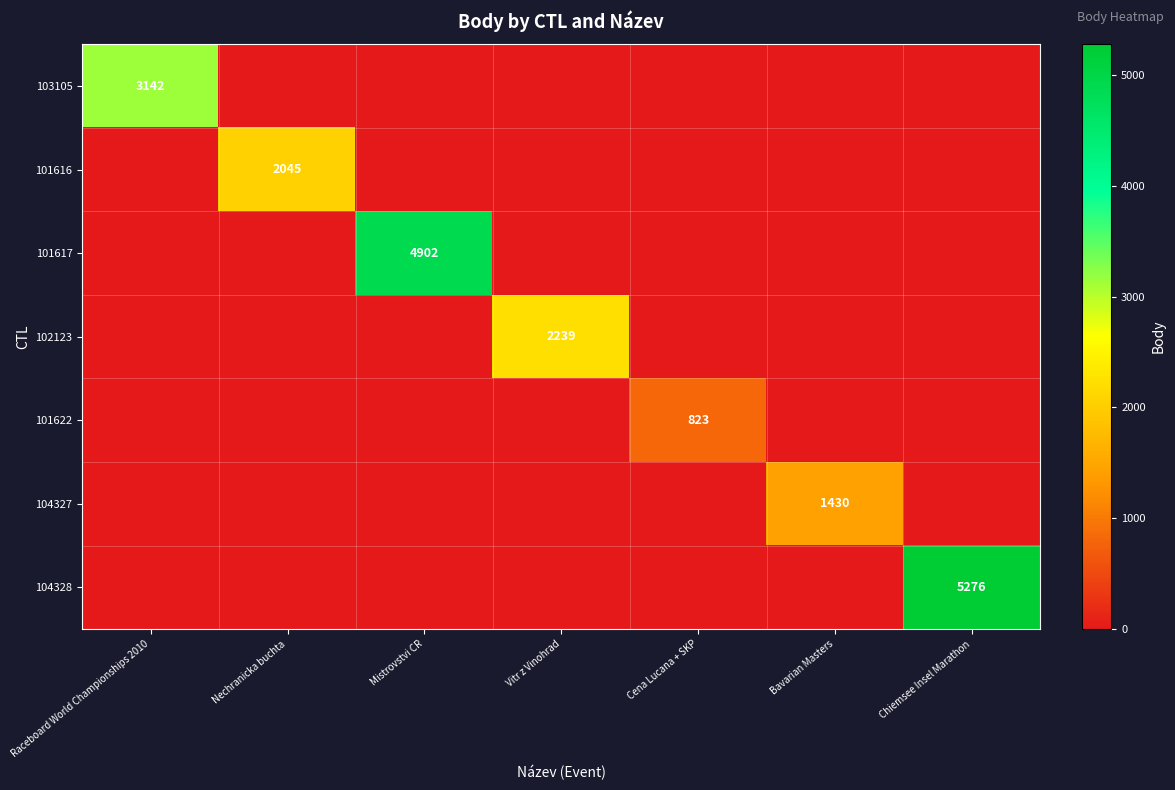

Count the number of categories in the chart.

7